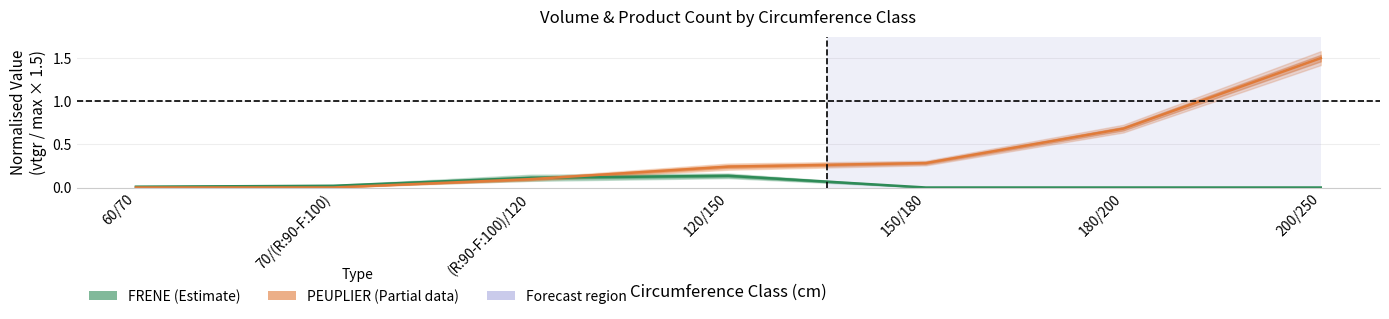

How many times do PEUPLIER_vtgr and FRENE_vtgr cross each other?

1